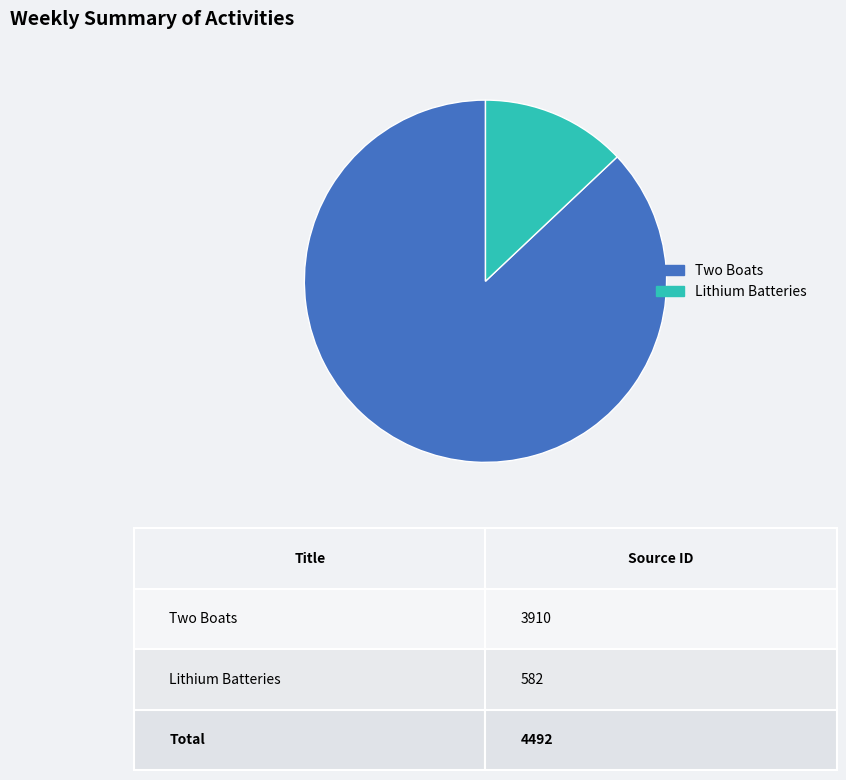

Is it true that Two Boats is 74% of the pie?

False